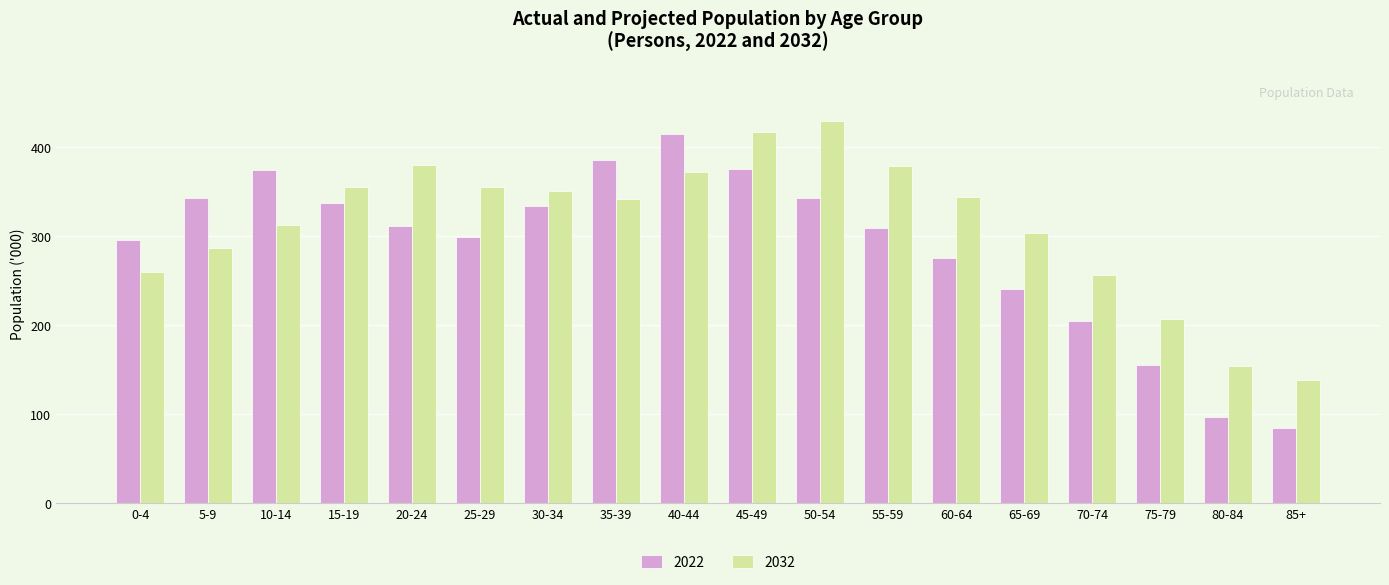

What is the spread (max minus min) of values at 85+?

54.1